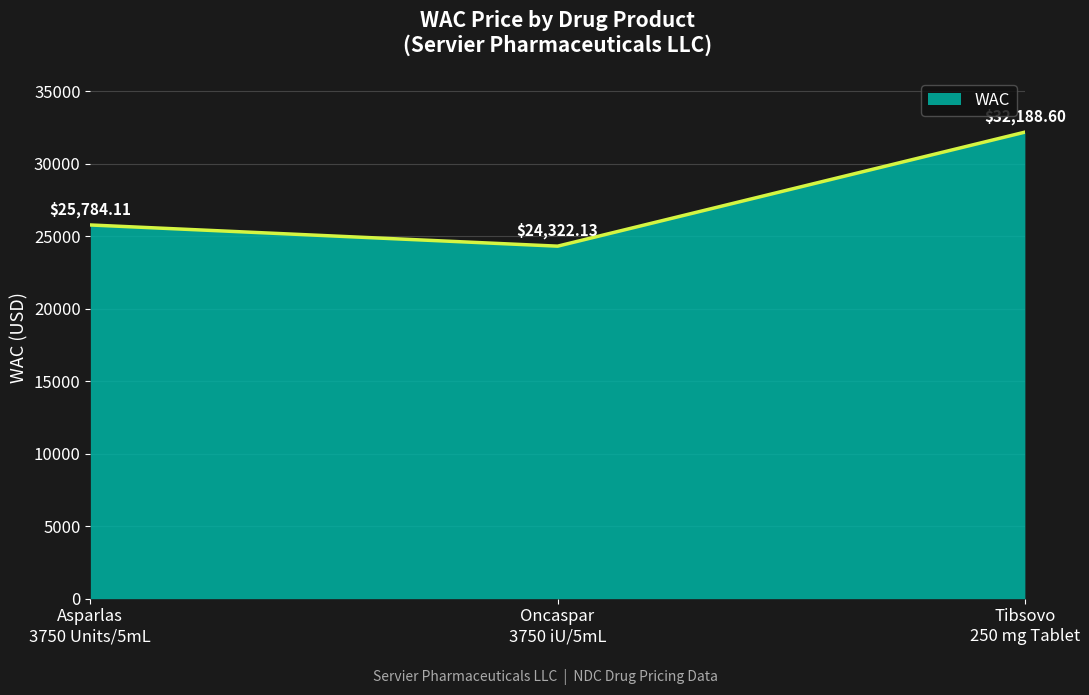

What is the average value?

27431.6